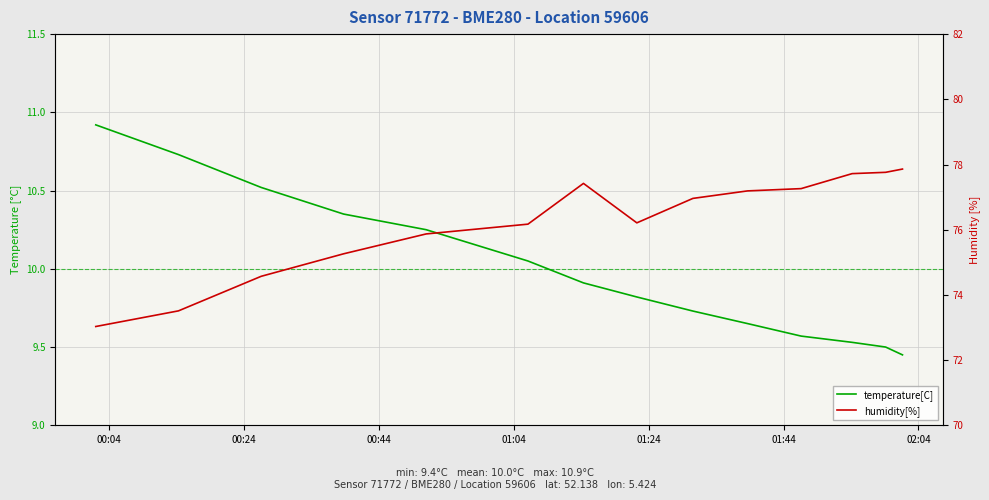

What is the label of the 1st point from the left?

00:04